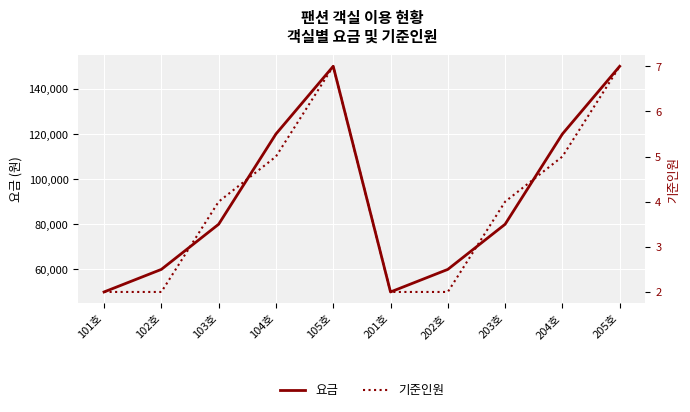

How many 기준인원 values are between 2 and 5?

8